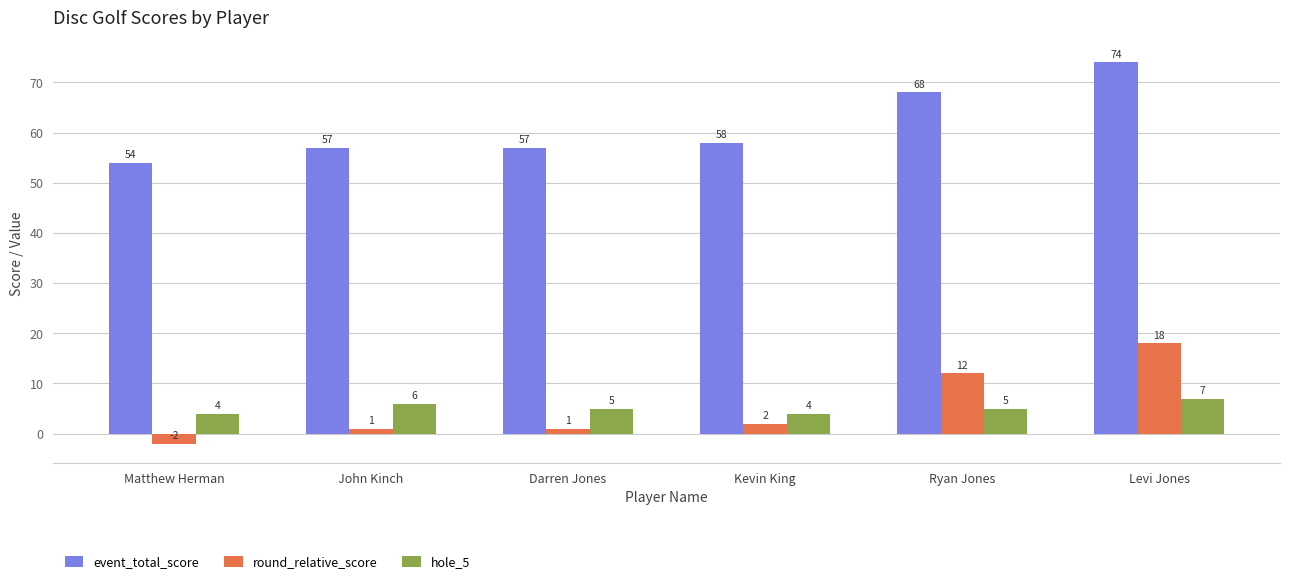

What is the spread (max minus min) of values at Darren Jones?

56